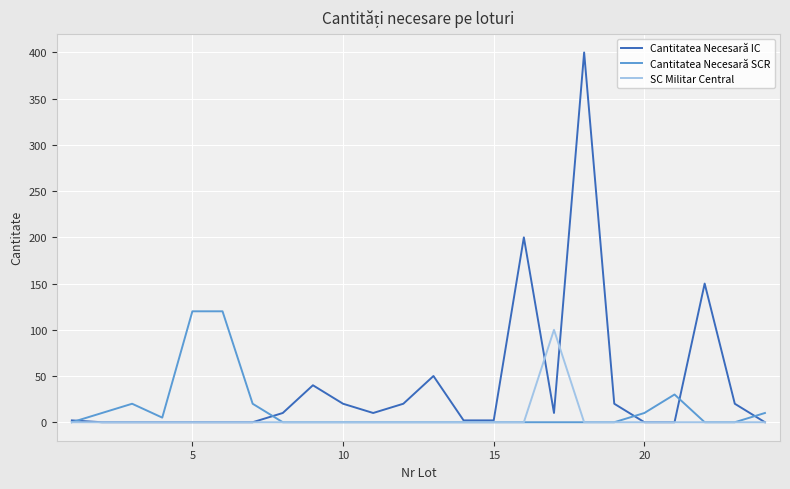

Rank the series by their average value, from highest to lowest.

Cantitatea Necesară IC, Cantitatea Necesară SCR, SC Militar Central